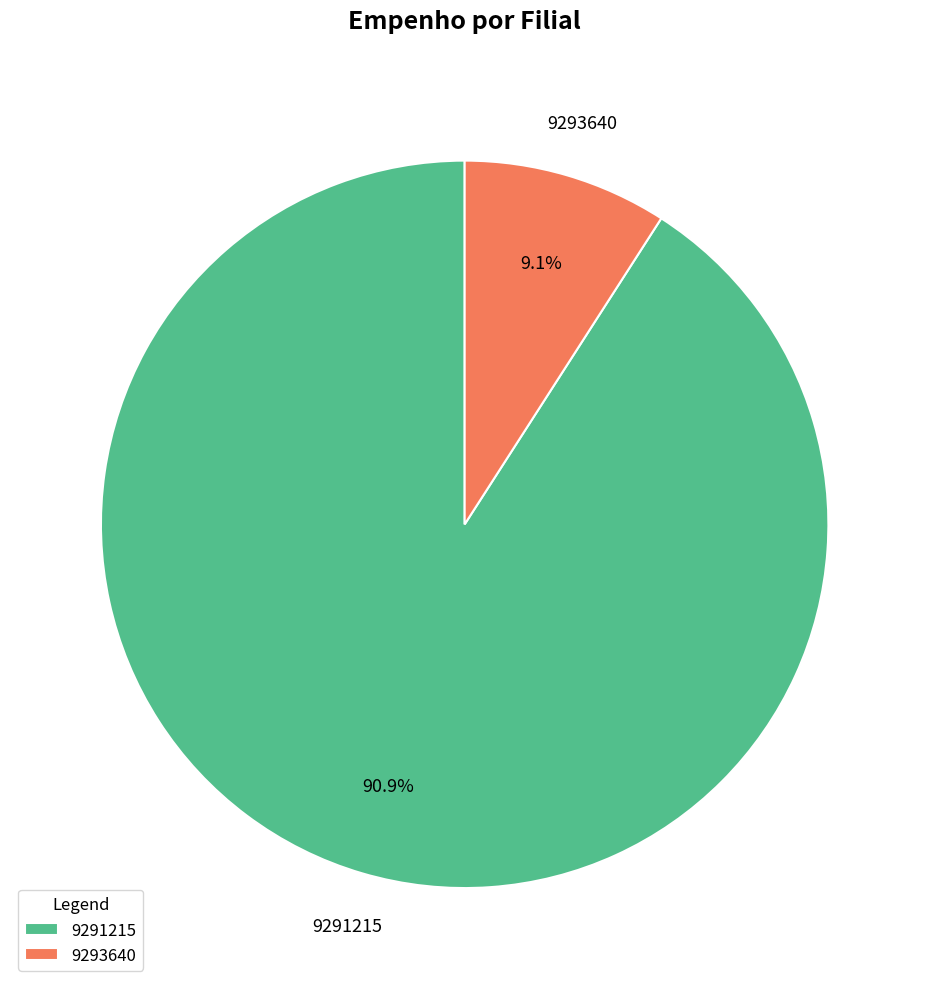

To the nearest percent, what is the average slice percentage?

50%